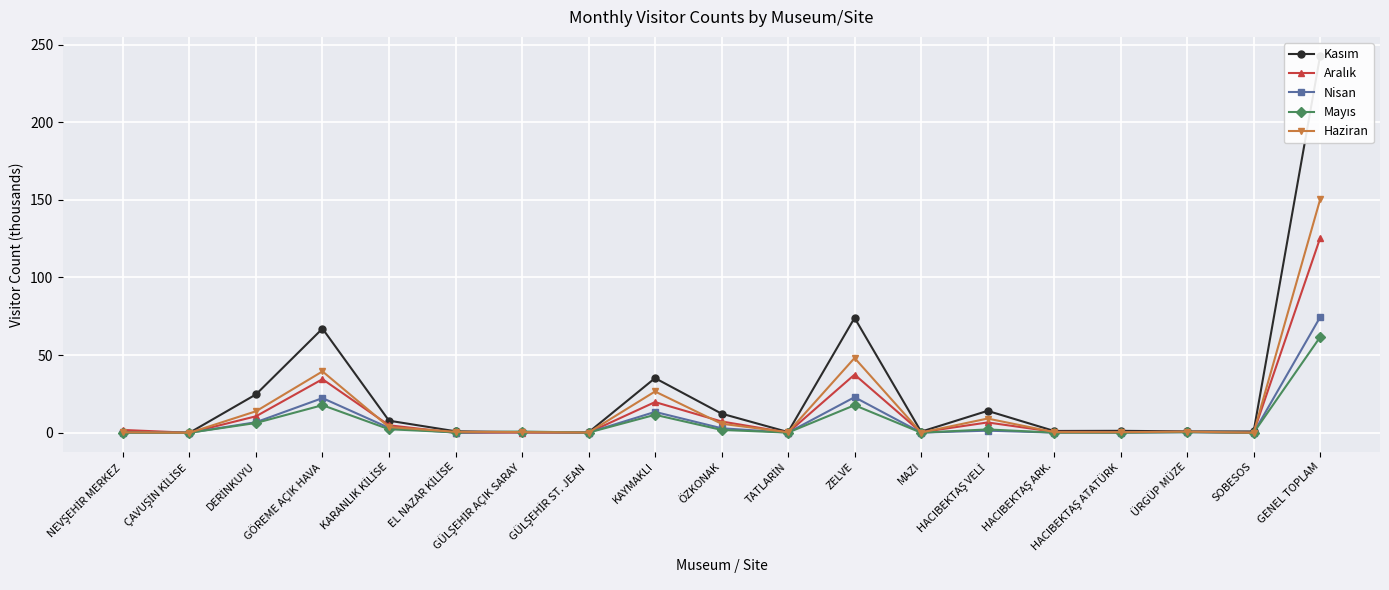

What is the difference between the Aralık values at KAYMAKLI and GÖREME AÇIK HAVA?

14.7